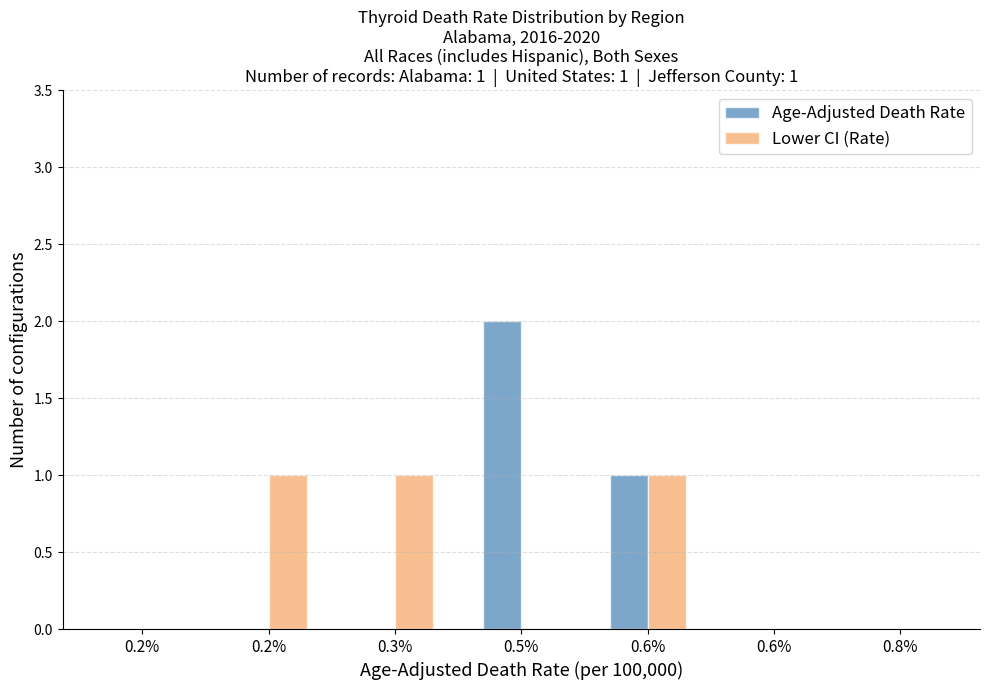

What are all the series names shown in the legend?

Age-Adjusted Death Rate, Lower CI (Rate)